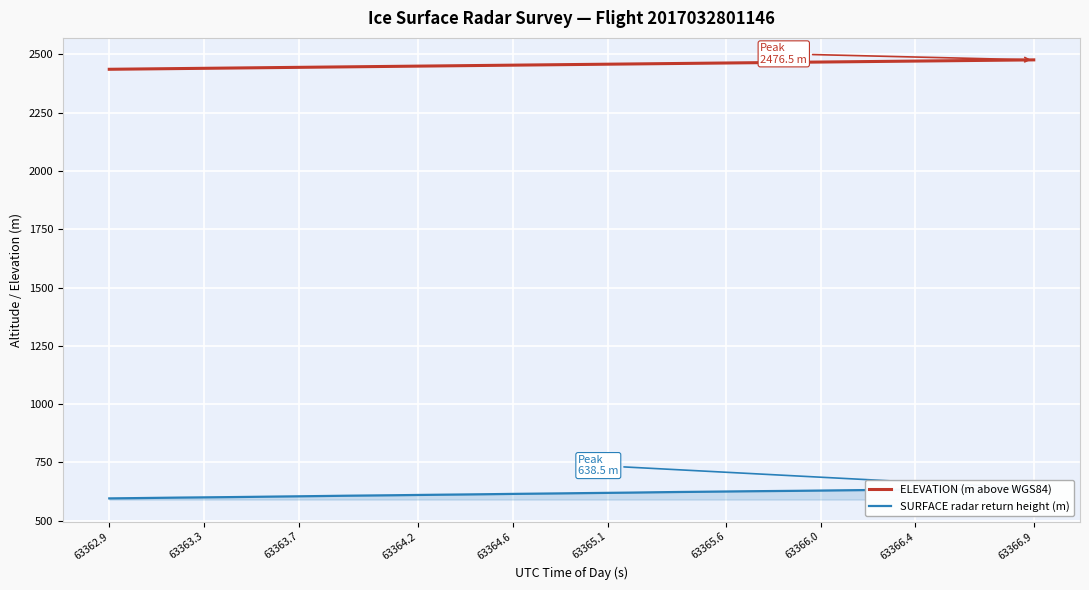

At which category does the chart reach its minimum across all series?

63362.9